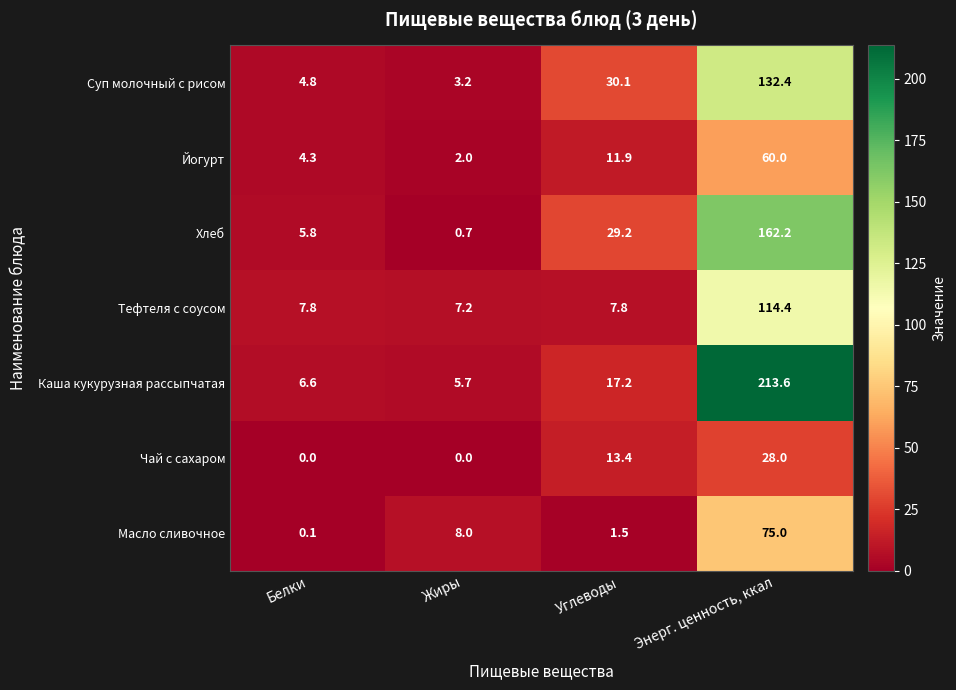

Read the Хлеб value at Жиры.

0.7